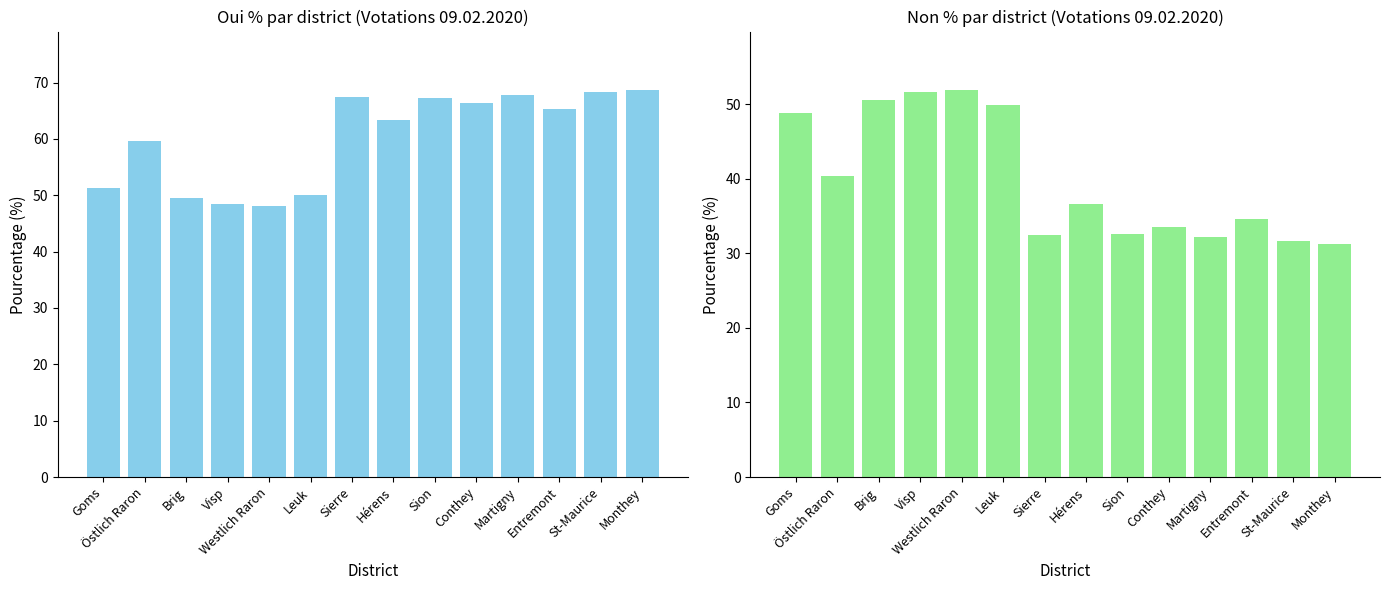

Which category has the lowest value in the Oui % series?

Westlich Raron